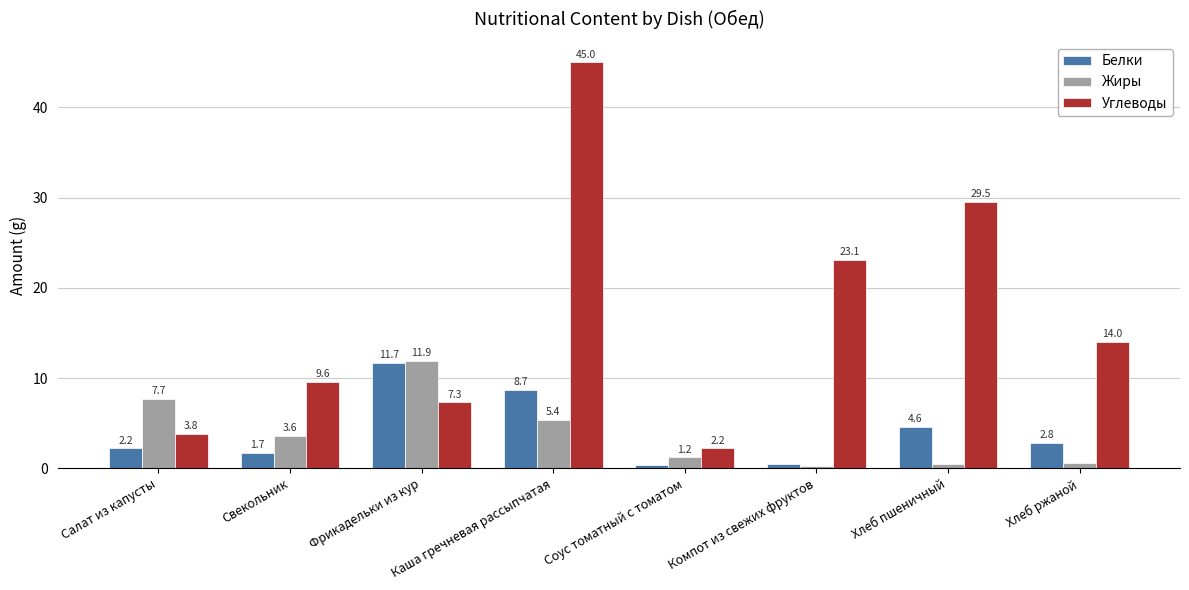

True or false: Углеводы has a value of 35.0 at Компот из свежих фруктов.

False